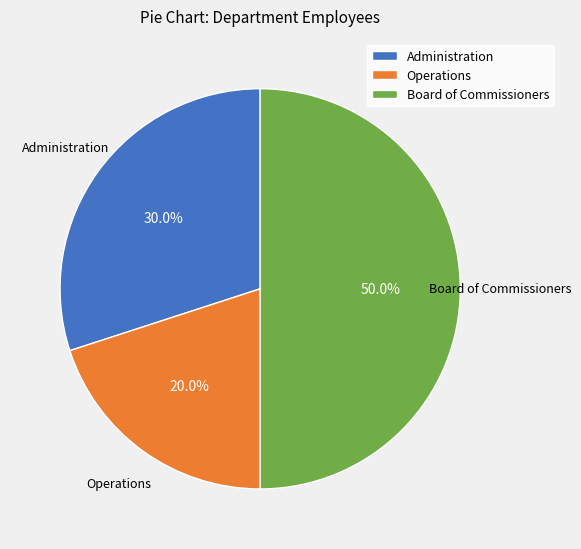

What is the ratio of the value at Administration to the value at Operations?

1.5